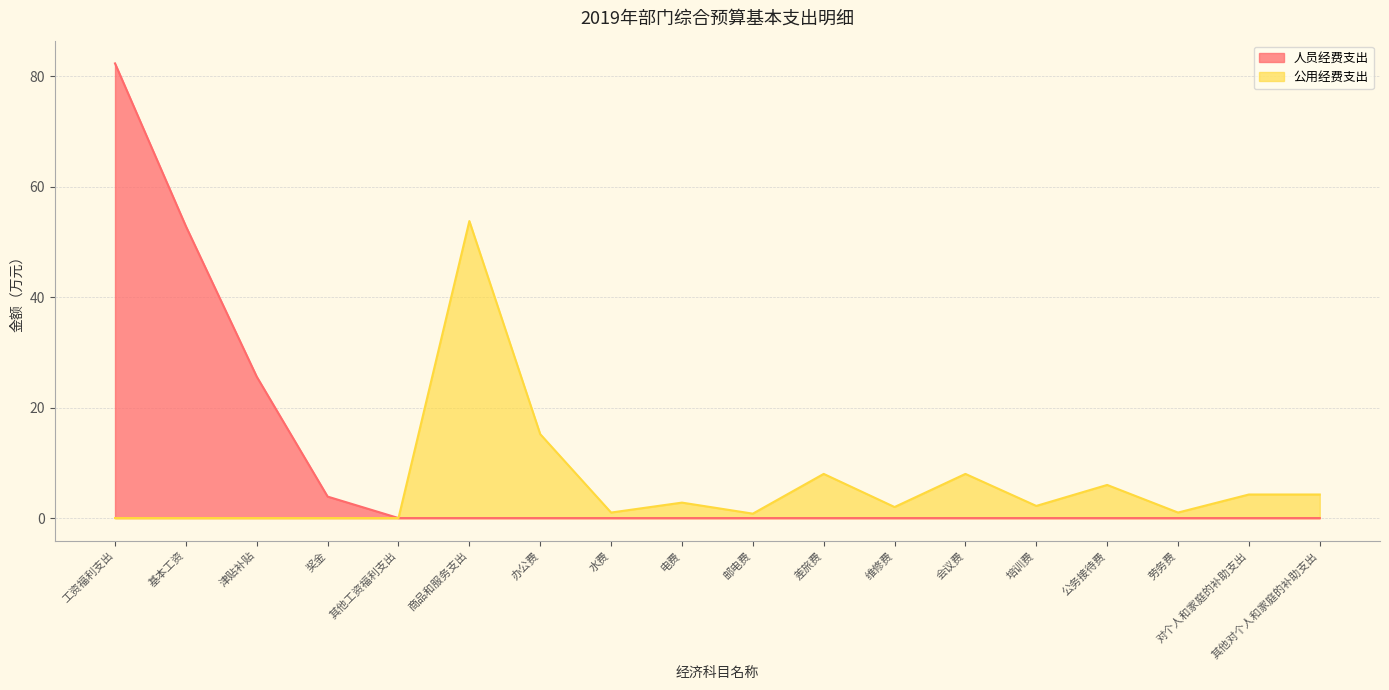

What is the difference between the highest and lowest values at 其他对个人和家庭的补助支出?

4.3